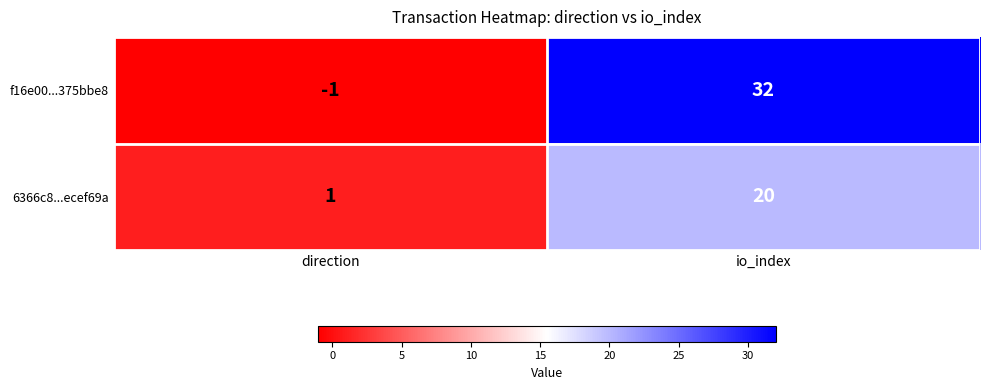

Which series changed the most between direction and io_index?

f16e00...375bbe8